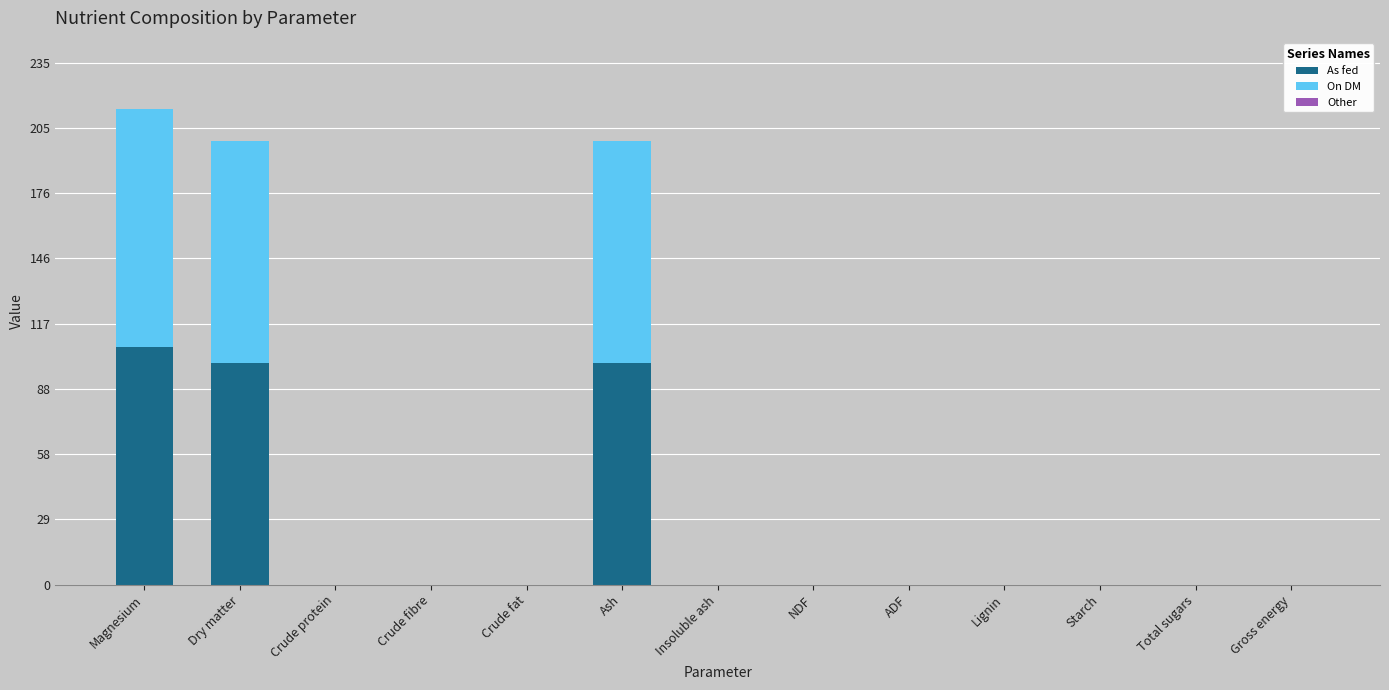

At which category is the sum across all series the highest?

Magnesium